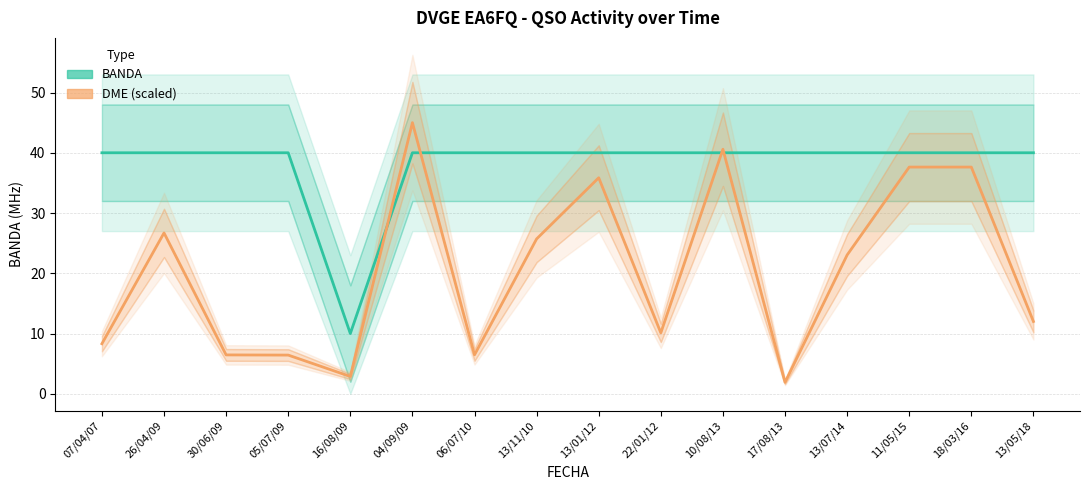

Which category has the highest value across all series?

04/09/09